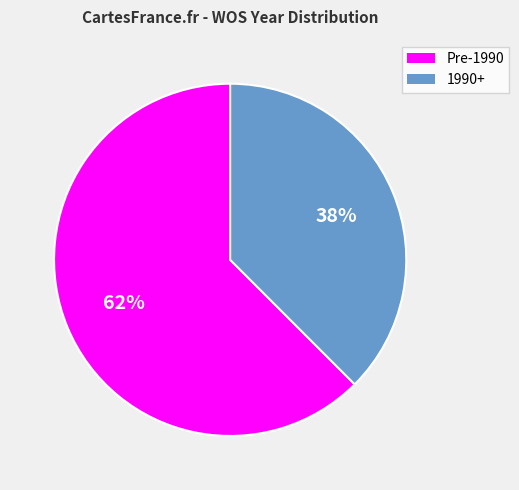

Is 1990+ the majority of the pie?

No